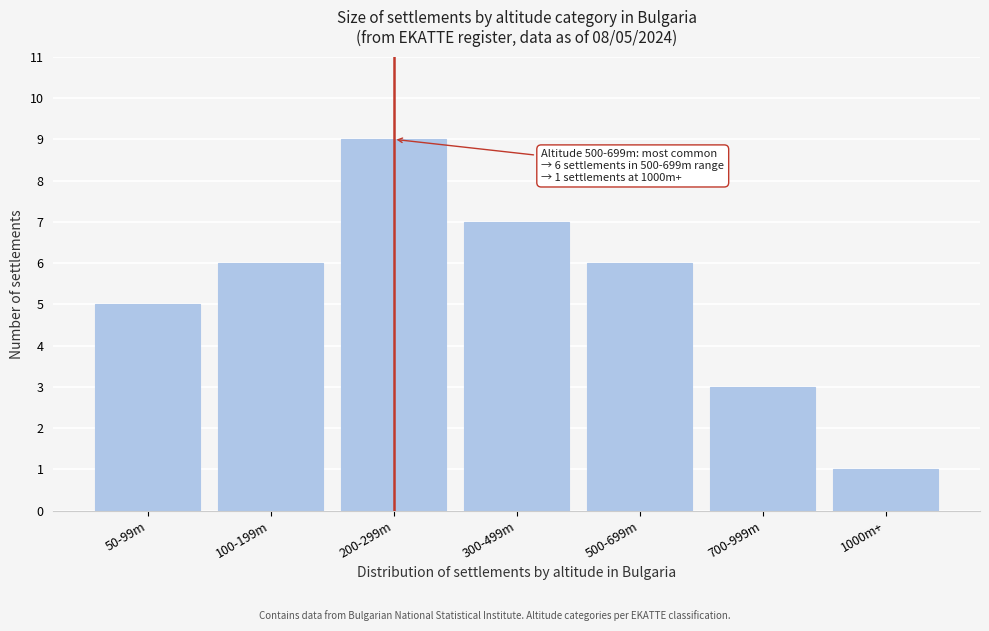

Reading left to right, extract all data points from this chart.

50-99m=5	100-199m=6	200-299m=9	300-499m=7	500-699m=6	700-999m=3	1000m+=1